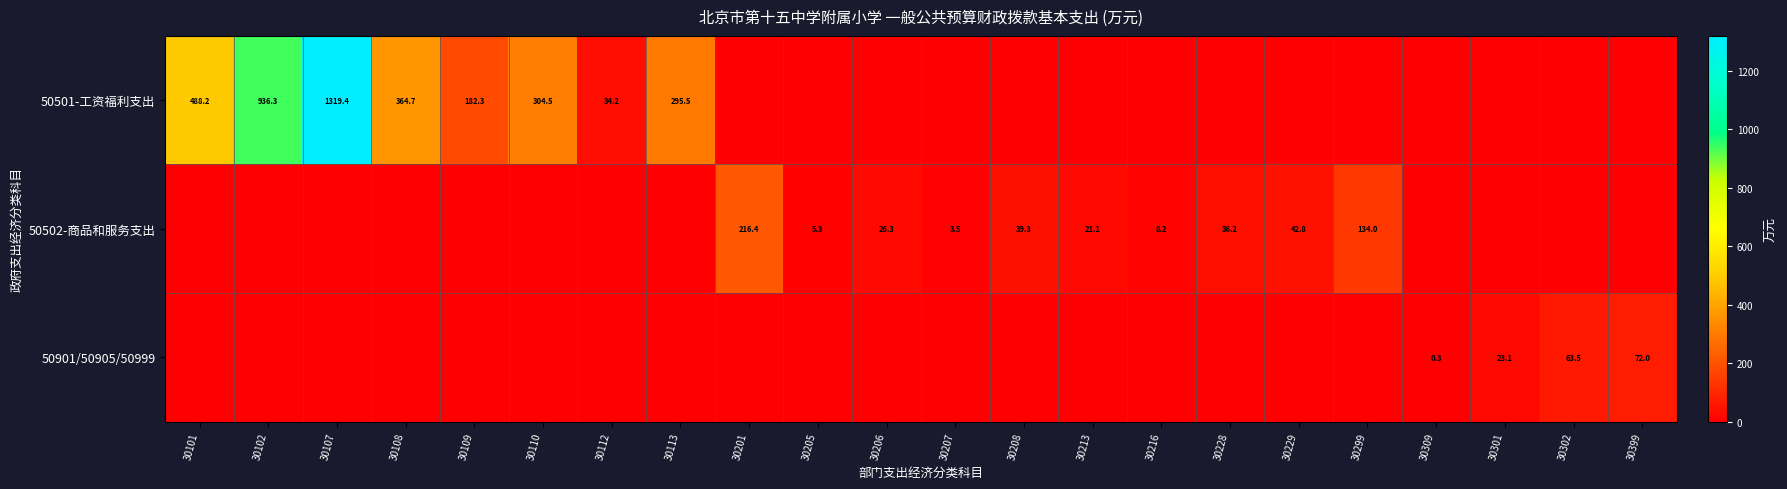

The 50501-工资福利支出 series shows 295.5 at 30113. True or false?

True